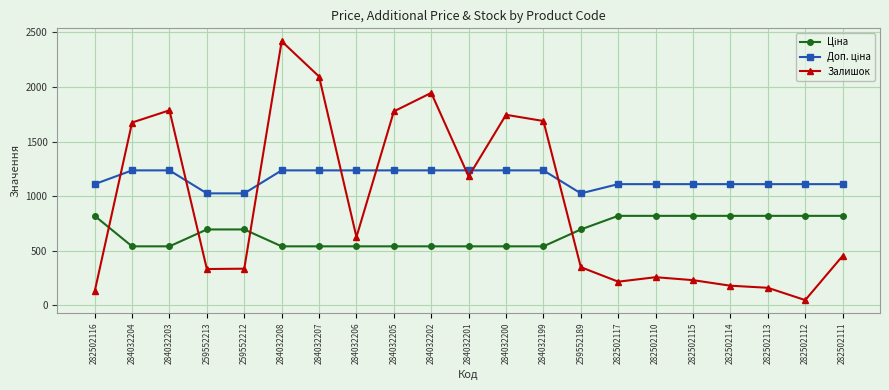

At how many categories does at least one series exceed 1863?

3